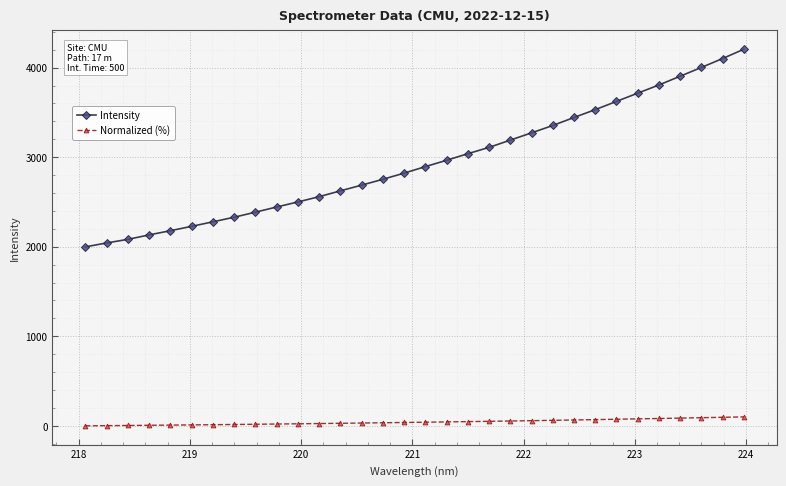

What is the value of the Intensity point at the 11th from the left?

2500.2